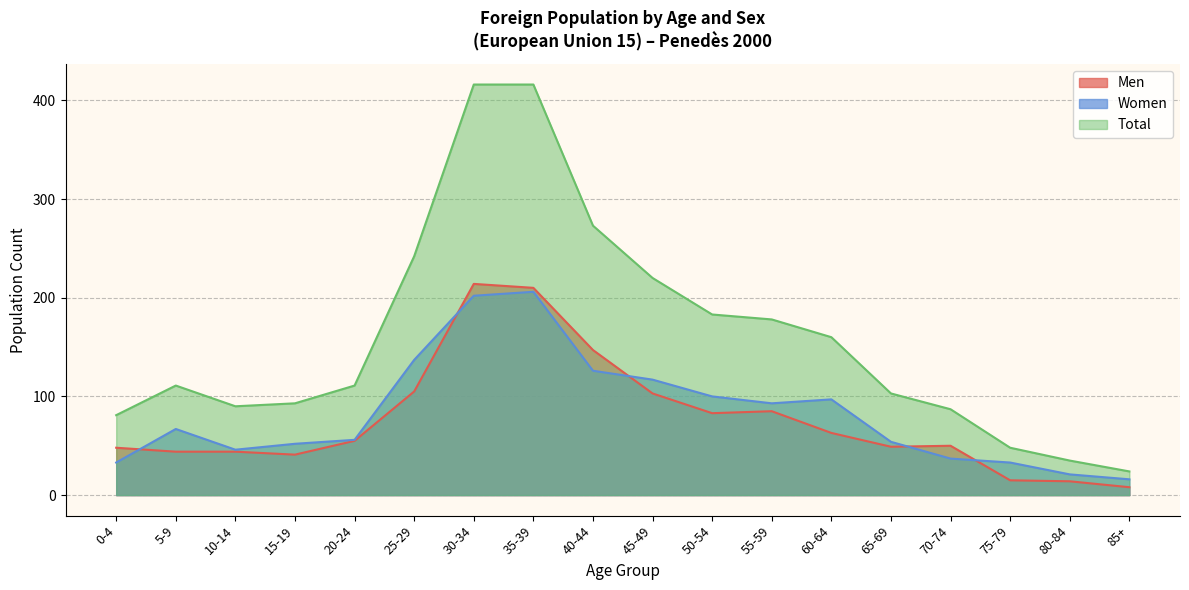

True or false: Women and Total intersect in this chart.

False